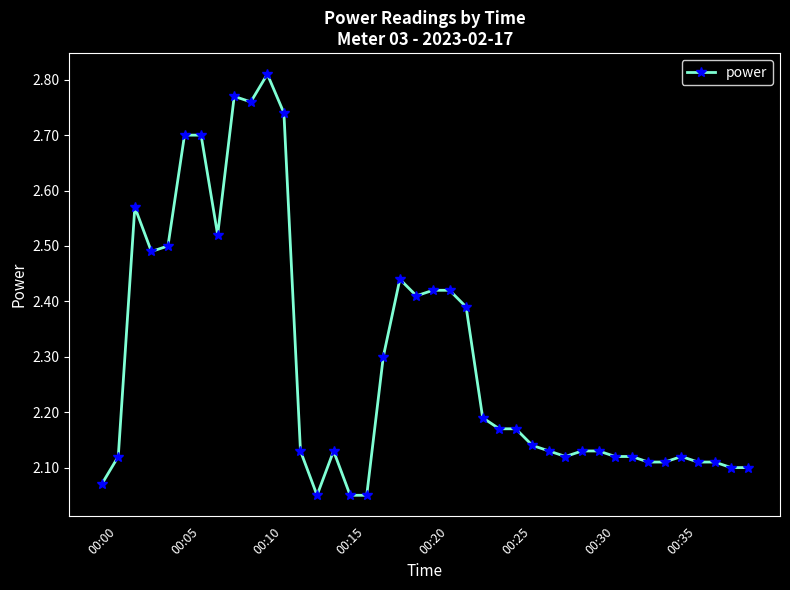

True or false: the data has more than 0 interior local peaks.

True